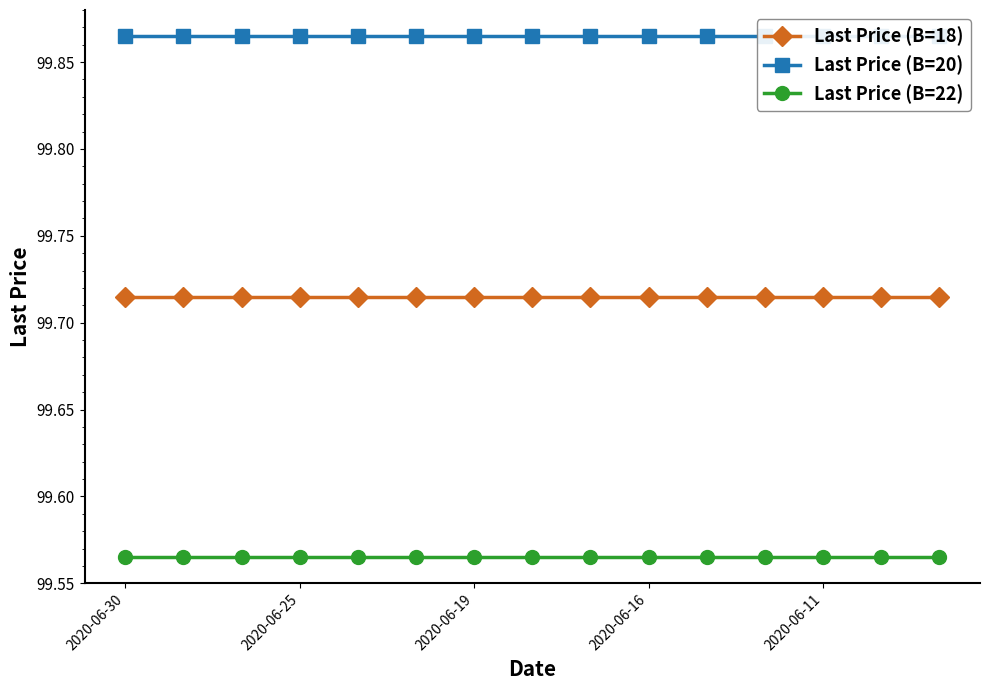

True or false: Last Price (B=18) and Last Price (B=22) cross at least once.

False